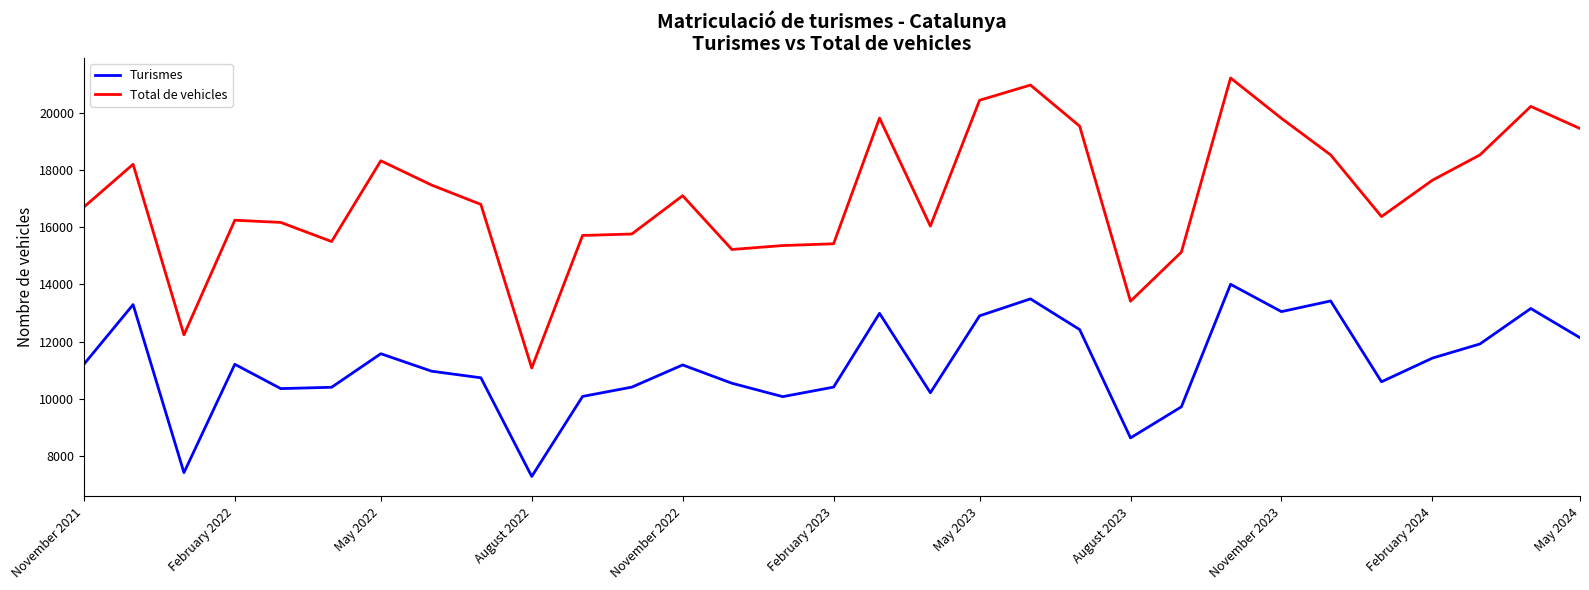

Which series has the largest range (max minus min)?

Total de vehicles